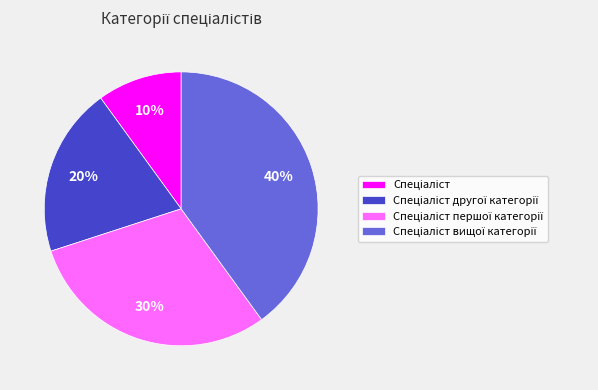

Does any single category account for the majority?

No